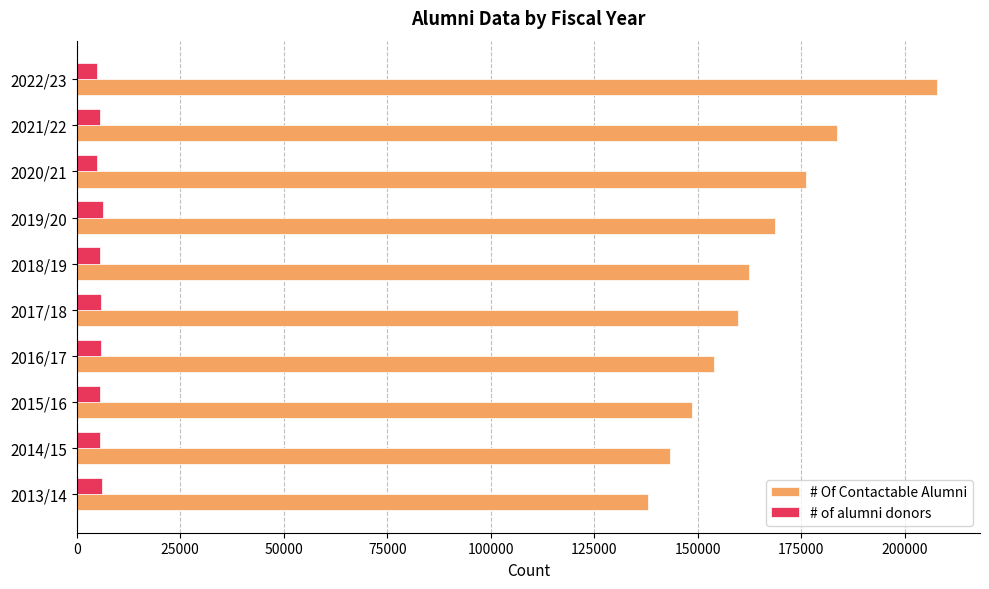

What is the minimum value shown in the chart?

4904